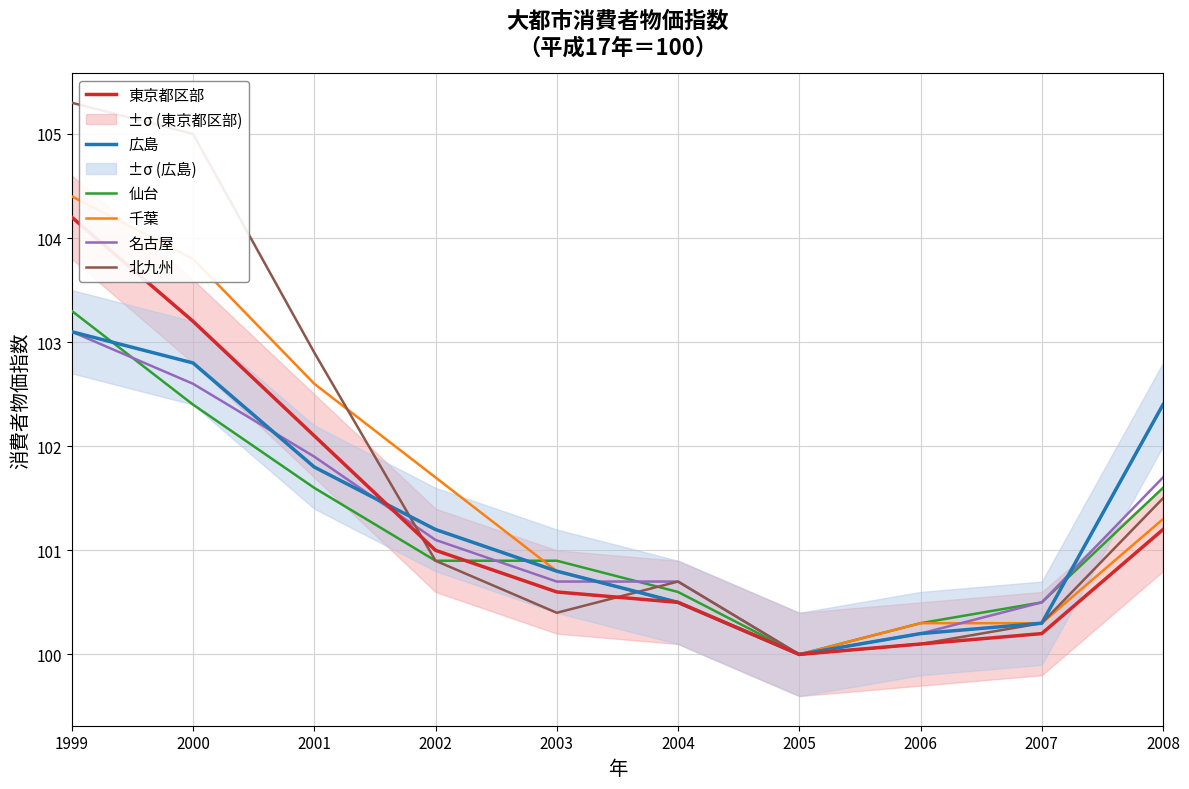

At how many categories does at least one series exceed 102?

4